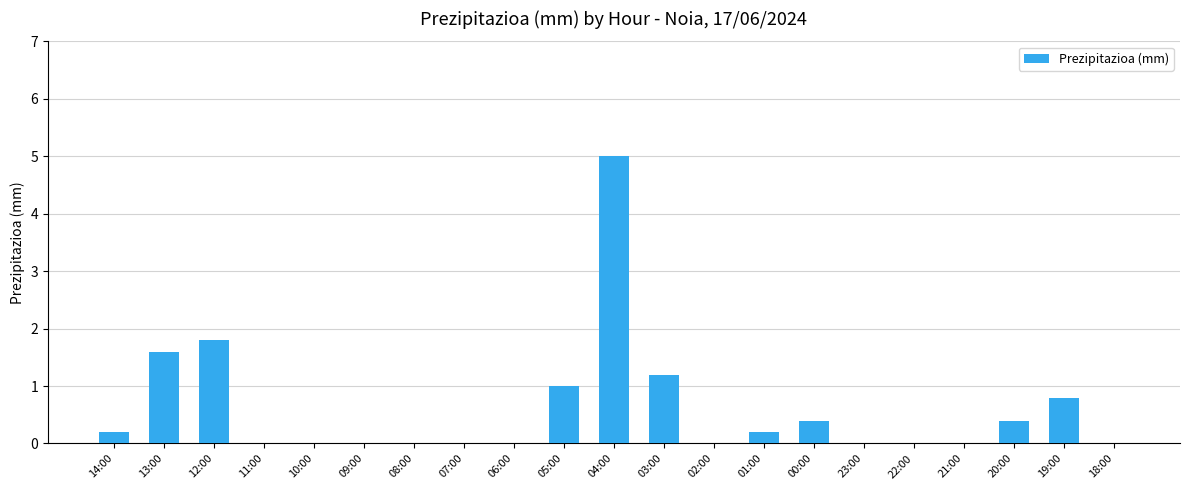

True or false: the data shows 0.0 at 21:00.

True